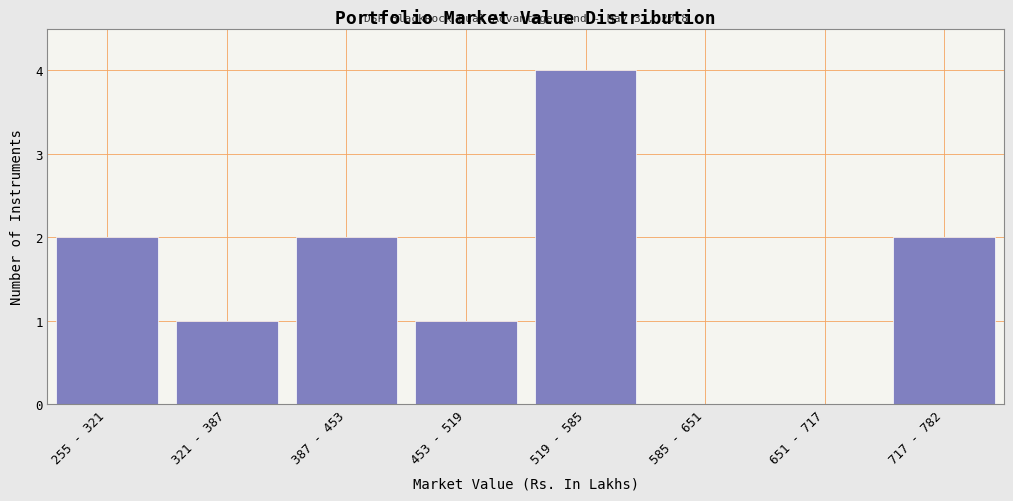

Reading left to right, list all the values displayed in this chart.

255 - 321=2	321 - 387=1	387 - 453=2	453 - 519=1	519 - 585=4	585 - 651=0	651 - 717=0	717 - 782=2